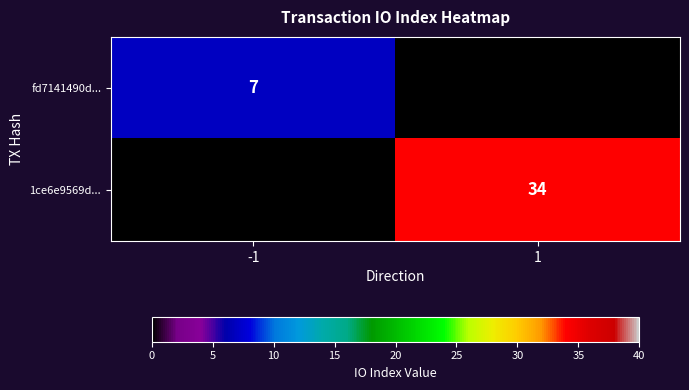

How many categories are shown in the chart?

2